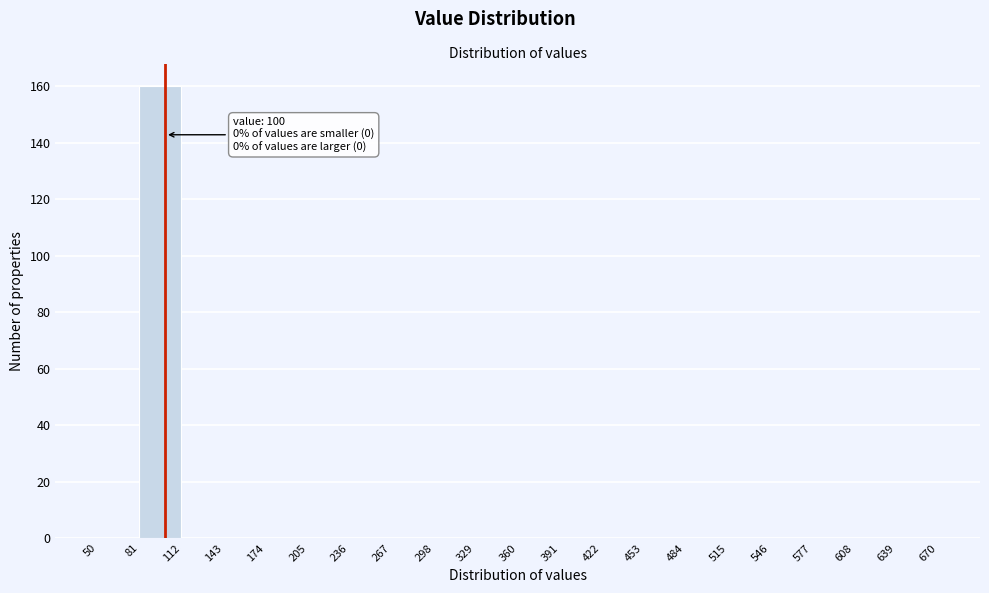

Which range on the x-axis has the tallest bar?

81 to 112